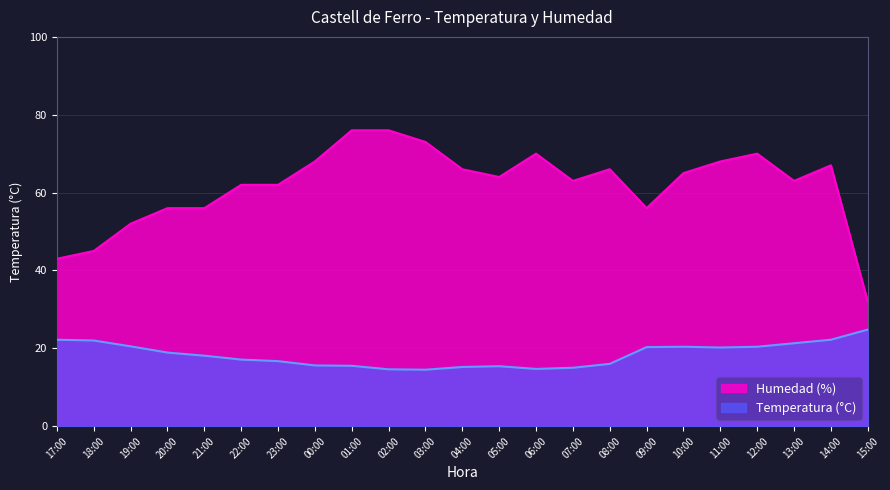

True or false: Temperatura (°C) and Humedad (%) intersect in this chart.

False